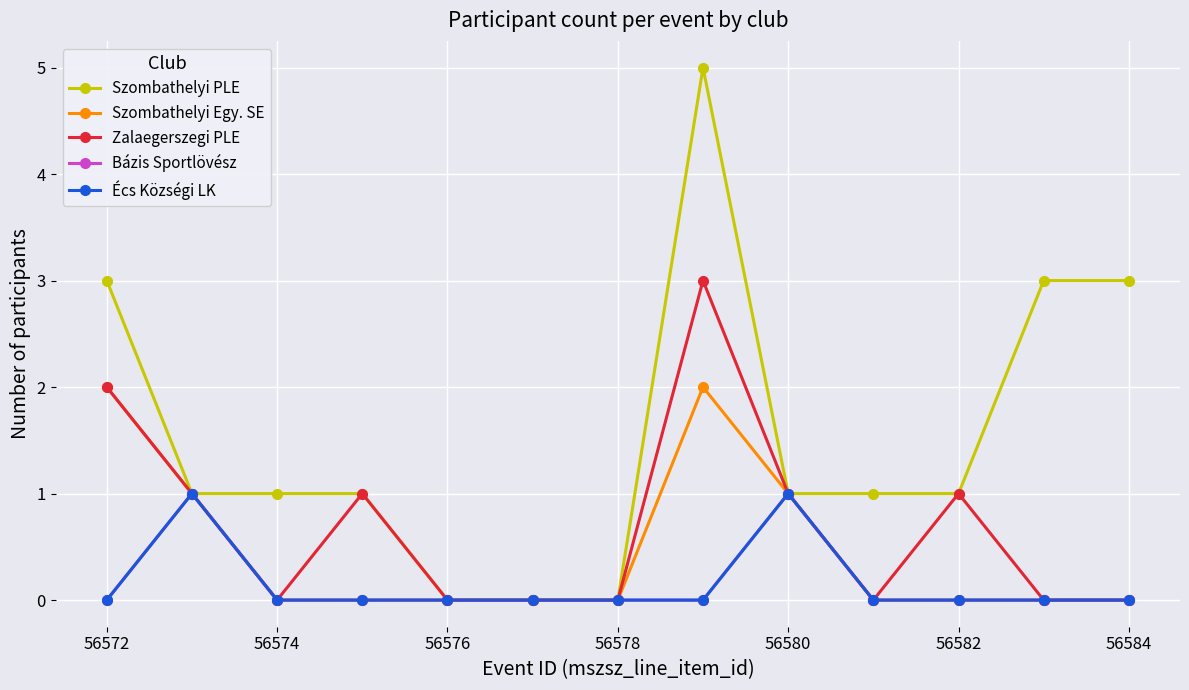

Reading right to left, list all the values displayed in this chart.

Szombathelyi PLE: 3	3	1	1	1	5	0	0	0	1	1	1	3
Szombathelyi Egy. SE: 0	0	0	0	1	2	0	0	0	0	0	1	2
Zalaegerszegi PLE: 0	0	1	0	1	3	0	0	0	1	0	1	2
Bázis Sportlövész: 0	0	0	0	1	0	0	0	0	0	0	1	0
Écs Községi LK: 0	0	0	0	1	0	0	0	0	0	0	1	0